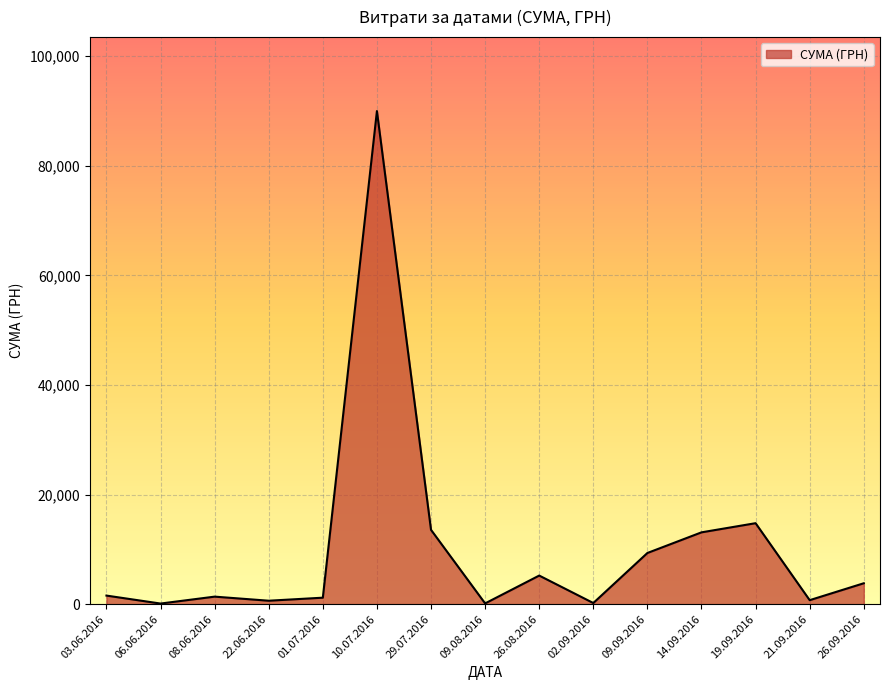

What is the sum of the values at 06.06.2016 and 22.06.2016?

733.0